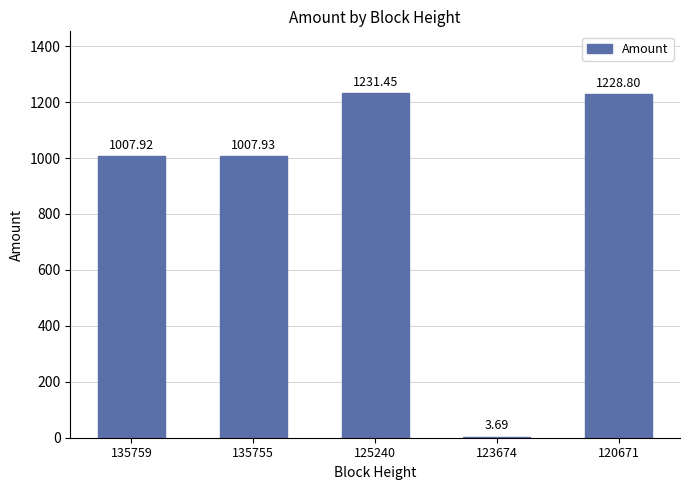

How many series are shown in this chart?

1